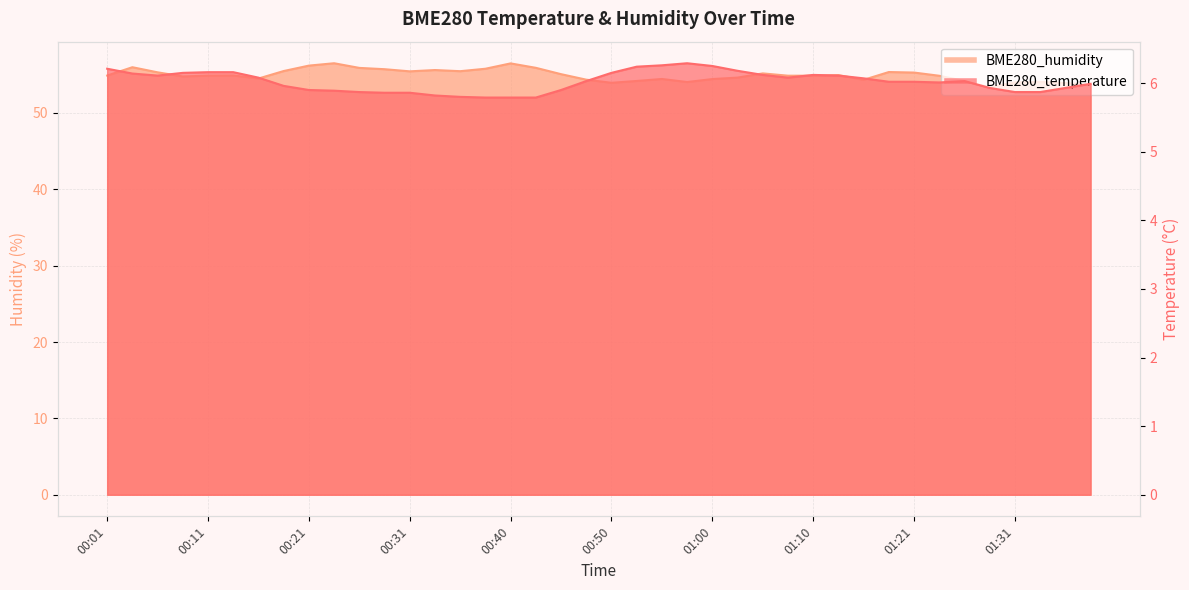

List the series in order of their overall mean, highest first.

BME280_humidity, BME280_temperature